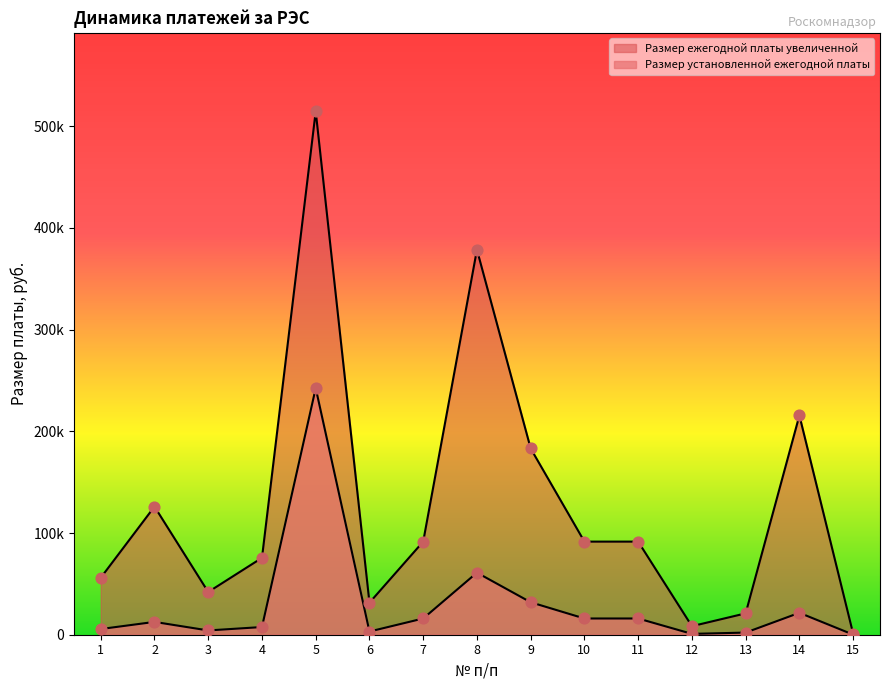

Which series has the largest total across all categories?

Размер ежегодной платы увеличенной